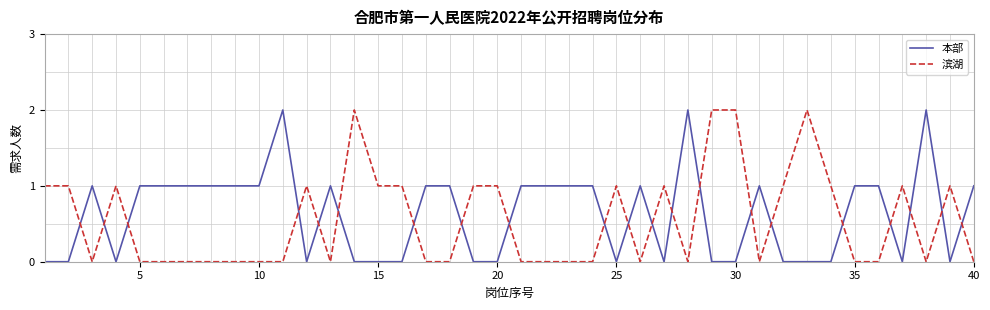

How many intersections are there between 本部 and 滨湖?

21